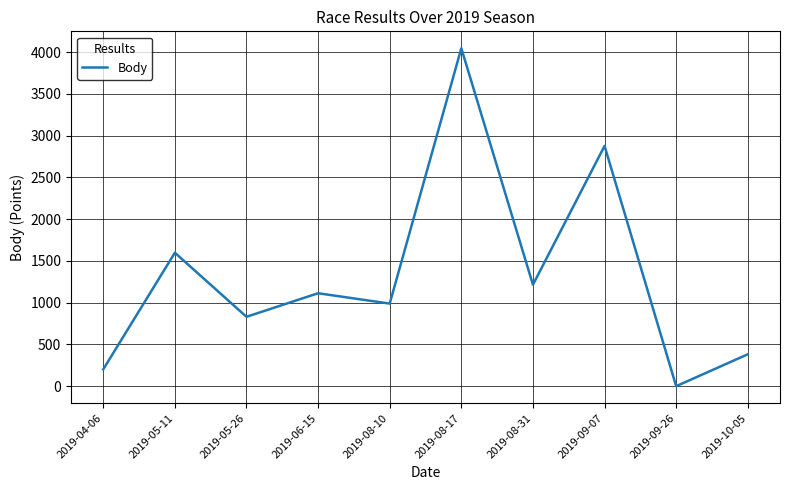

Between 2019-05-11 and 2019-10-05, which is larger?

2019-05-11